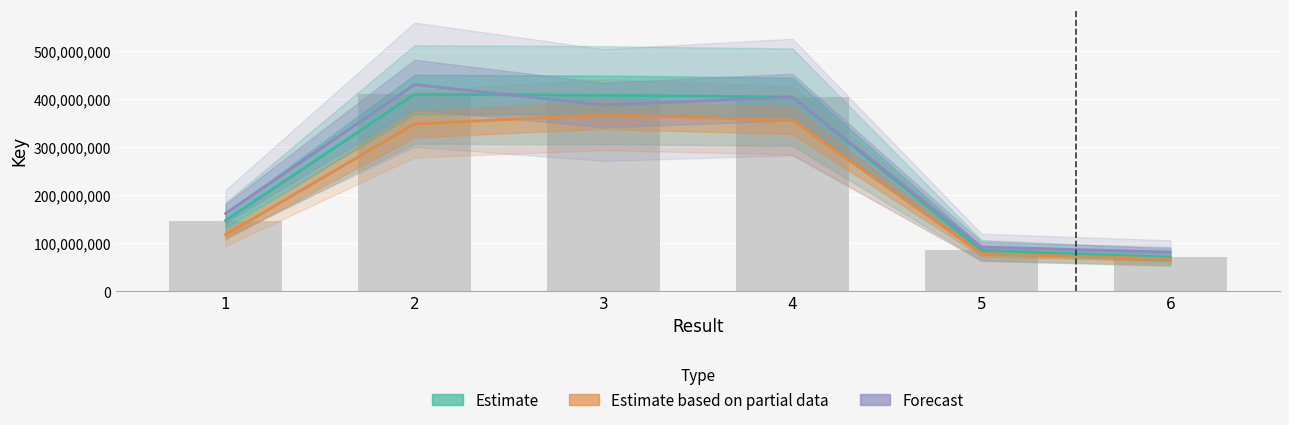

What is the sum of the Forecast values at 4 and 3?

792676840.4